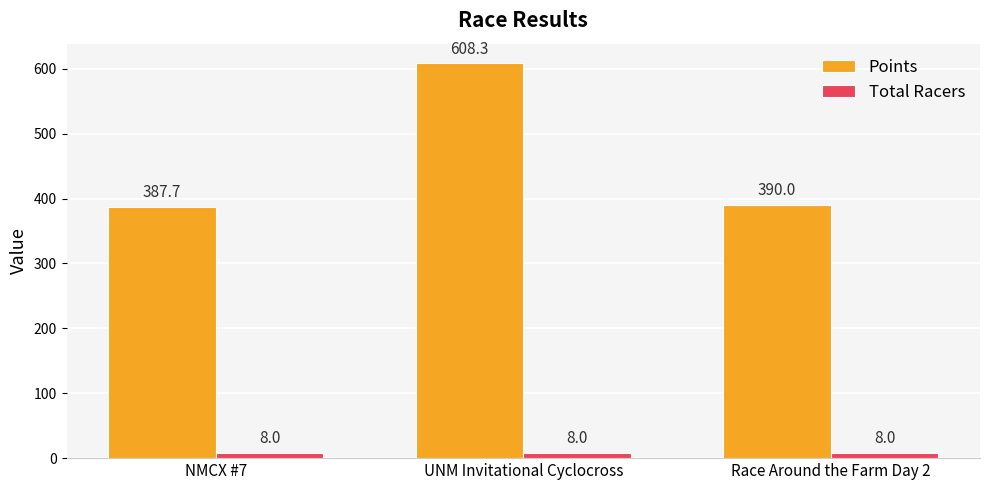

Are the bars grouped side by side (vs. stacked)?

Yes